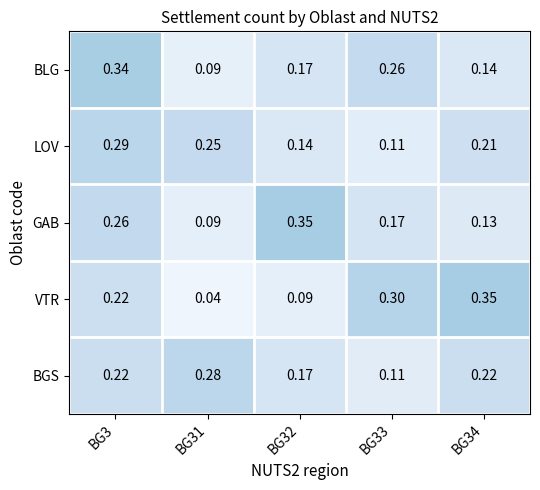

Between BG3 and BG33, which series saw the biggest shift?

LOV